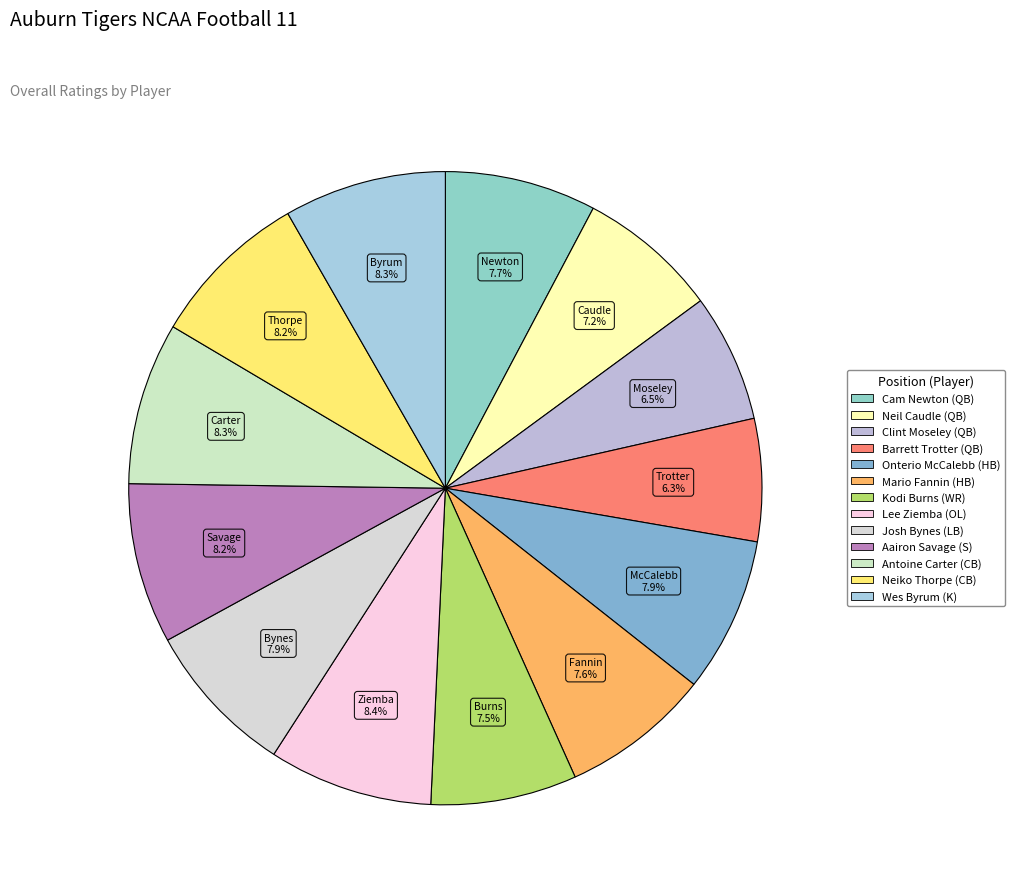

Between Lee Ziemba (OL) and Wes Byrum (K), which is larger?

Lee Ziemba (OL)